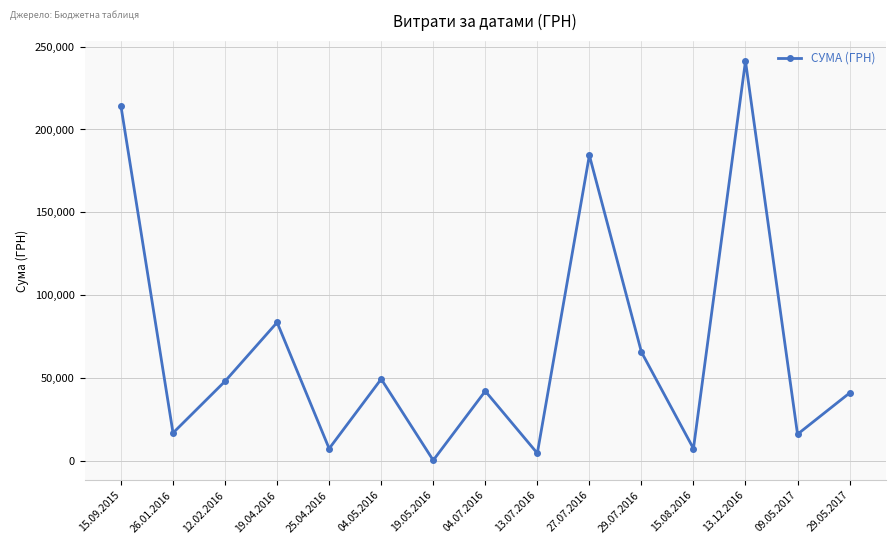

True or false: the data shows 41097.0 at 29.05.2017.

True